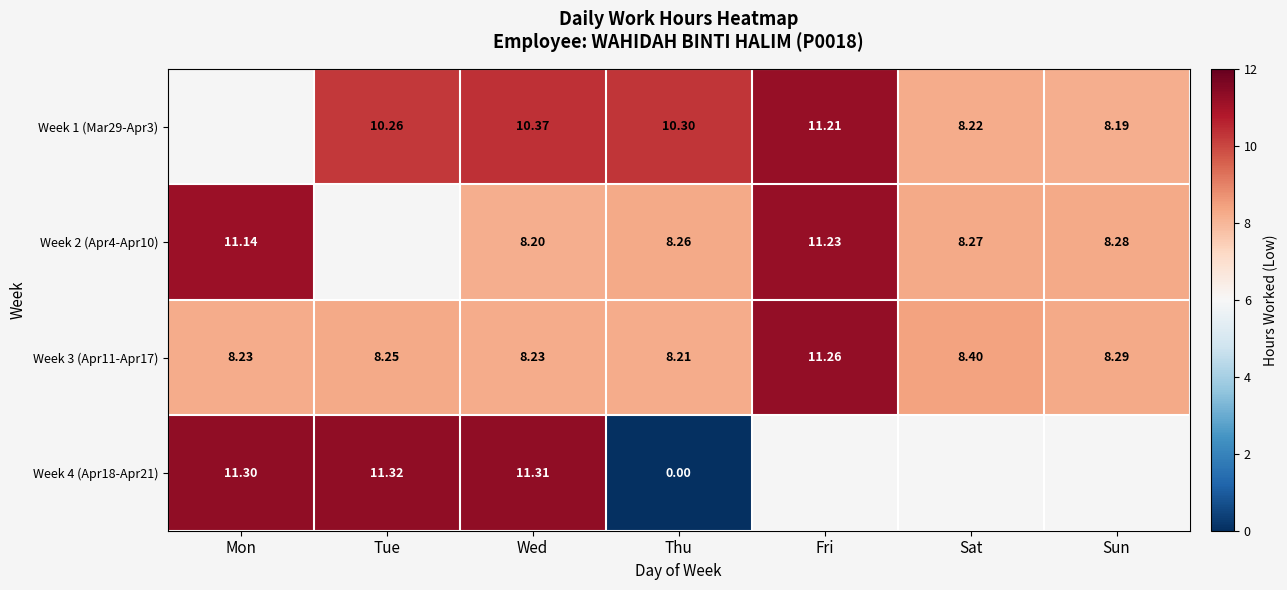

What is the difference between the maximum and minimum values in the Week 3 (Apr11-Apr17) series?

3.0